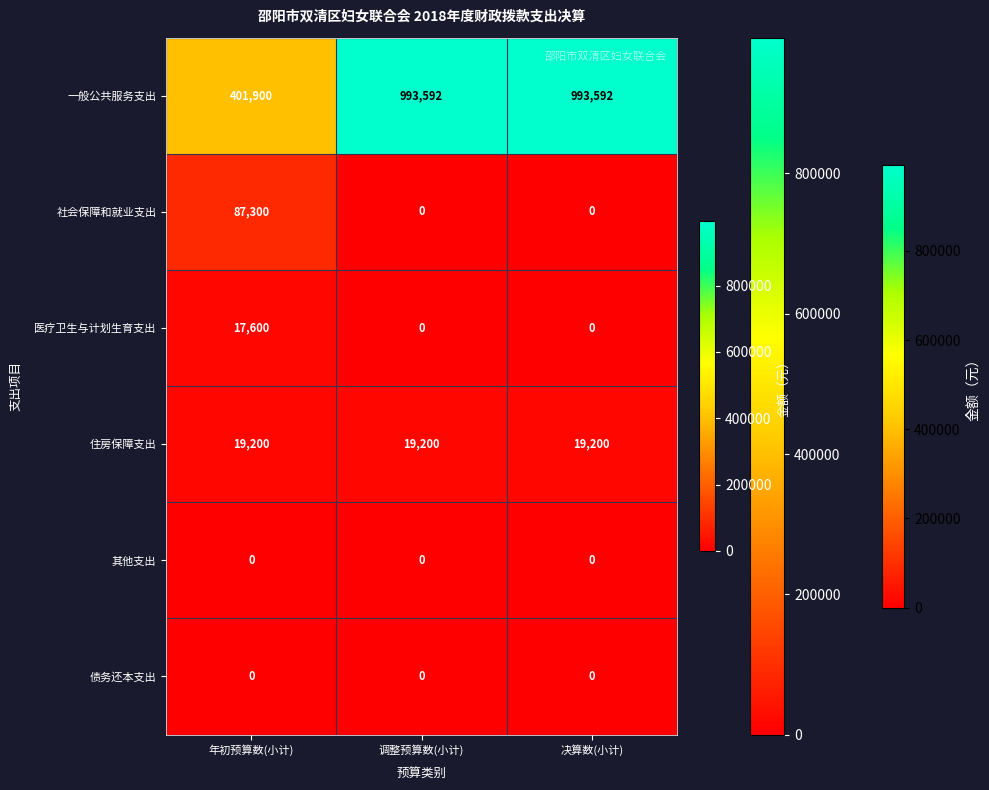

What is the total value across all series at 年初预算数(小计)?

526000